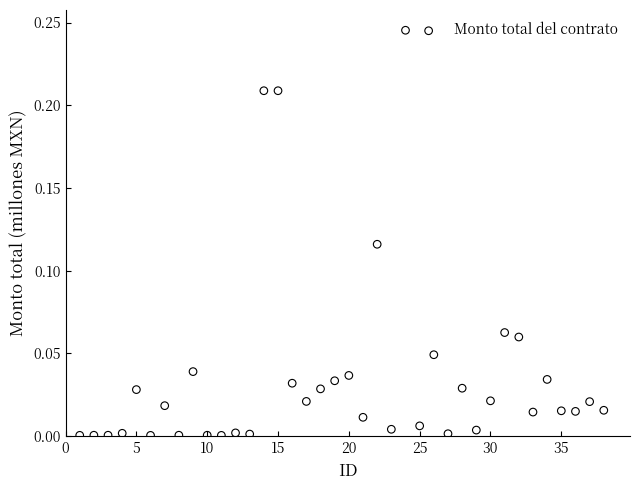

What is the range of X values (max minus min)?

37.0